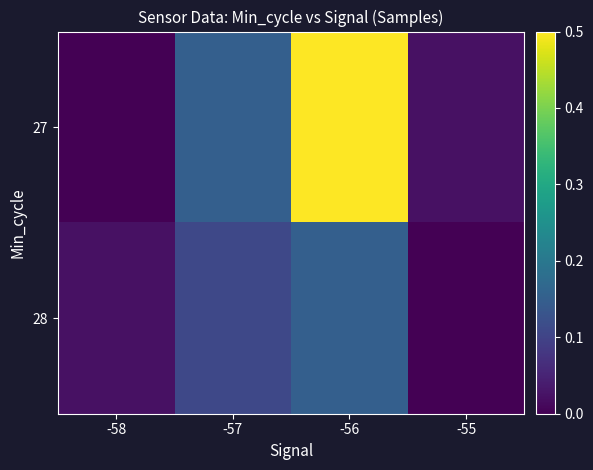

At which category is the sum across all series the highest?

-56